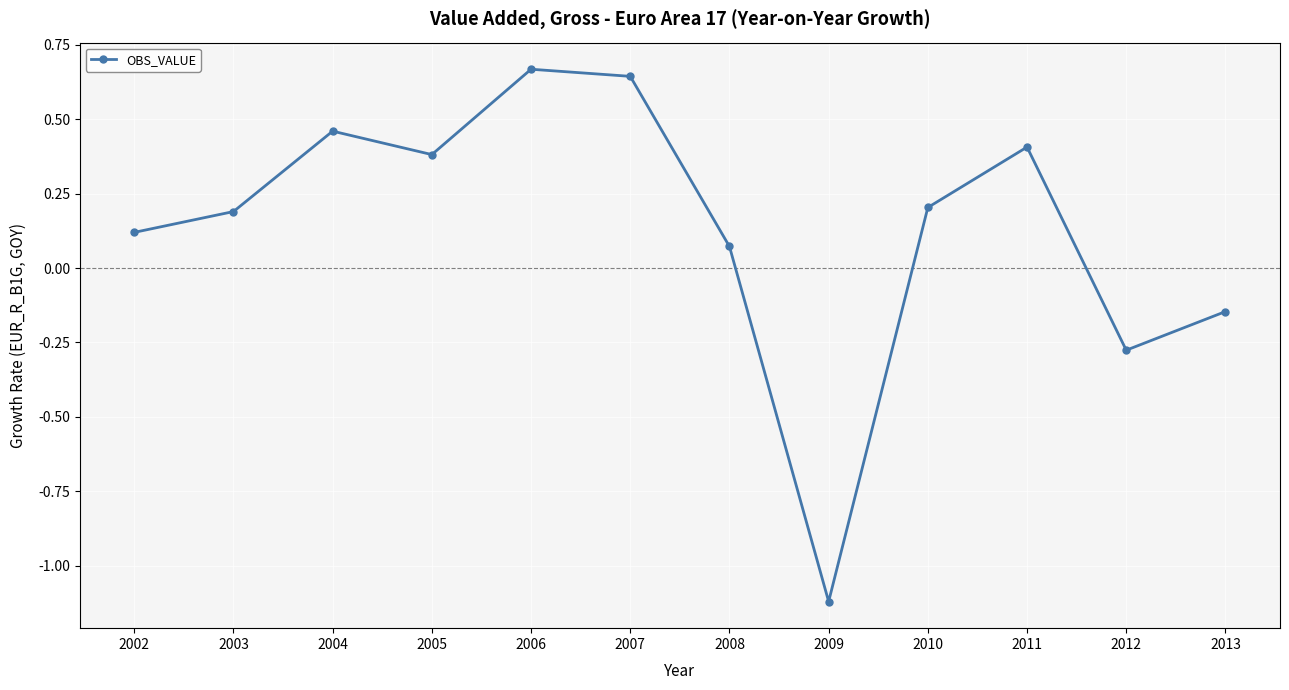

Between 2002 and 2007, which is larger?

2007